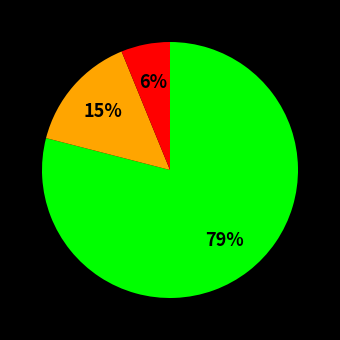

To the nearest percent, what is the difference between the largest and smallest slice percentages?

73%